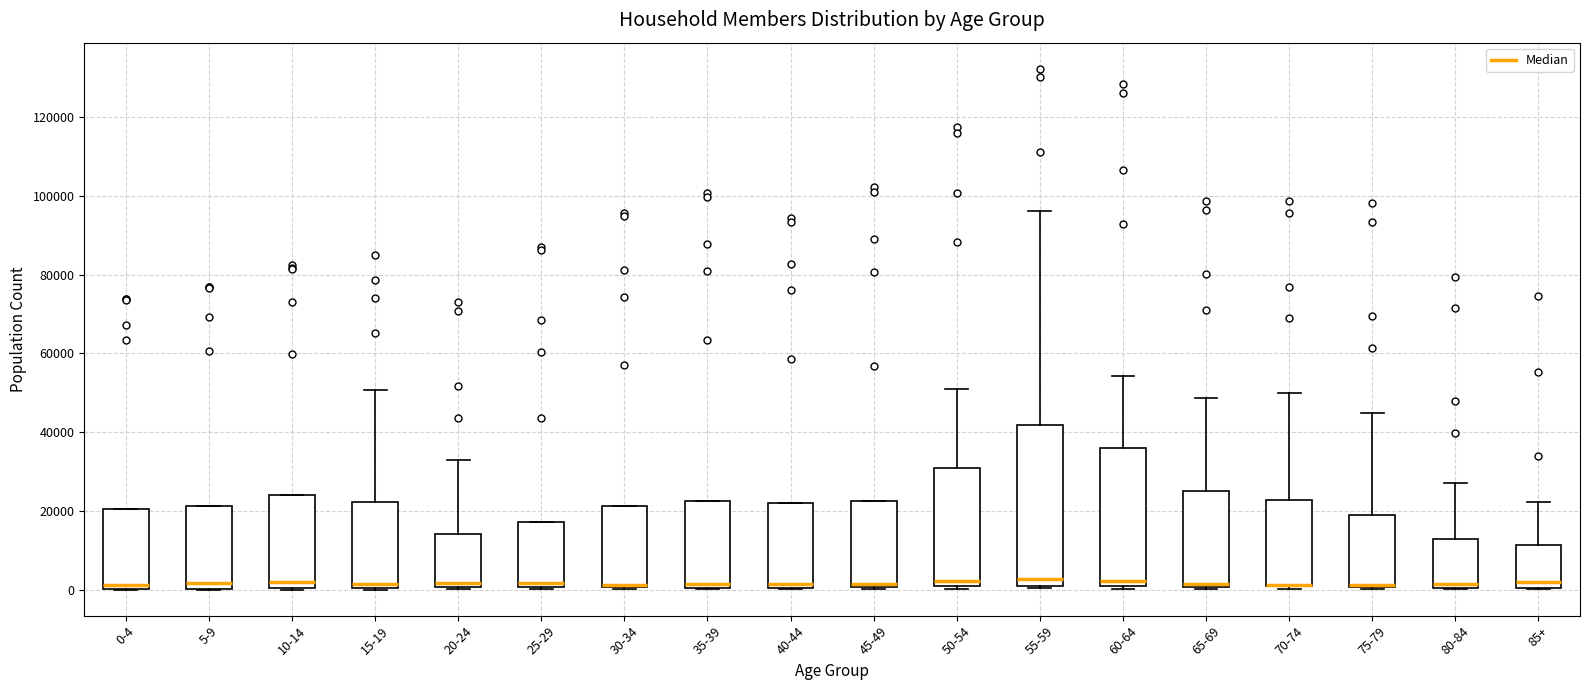

Reading left to right, read every box against the y-axis: the position of its median line, the range the box covers, and the ends of its whiskers. The values are not printed on the chart, so give them approximately, as read against the axis.

0-4: median 2000, box 0 to 20000, whiskers 0 to 20000
5-9: median 2000, box 0 to 22000, whiskers 0 to 22000
10-14: median 2000, box 0 to 24000, whiskers 0 to 24000
15-19: median 2000, box 0 to 22000, whiskers 0 to 50000
20-24: median 2000, box 0 to 14000, whiskers 0 to 32000
25-29: median 2000, box 0 to 18000, whiskers 0 (just below the box's lower edge) to 18000
30-34: median 2000, box 0 to 22000, whiskers 0 to 22000
35-39: median 2000, box 0 to 22000, whiskers 0 to 22000
40-44: median 2000, box 0 to 22000, whiskers 0 to 22000
45-49: median 2000, box 0 to 22000, whiskers 0 to 22000
50-54: median 2000, box 0 to 30000, whiskers 0 (just below the box's lower edge) to 50000
55-59: median 2000, box 0 to 42000, whiskers 0 (just below the box's lower edge) to 96000
60-64: median 2000, box 0 to 36000, whiskers 0 (just below the box's lower edge) to 54000
65-69: median 2000, box 0 to 26000, whiskers 0 to 48000
70-74: median 2000 (drawn on the box's lower edge), box 0 to 22000, whiskers 0 (just below the box's lower edge) to 50000
75-79: median 2000 (drawn on the box's lower edge), box 0 to 18000, whiskers 0 (just below the box's lower edge) to 44000
80-84: median 2000, box 0 to 12000, whiskers 0 to 28000
85+: median 2000, box 0 to 12000, whiskers 0 to 22000